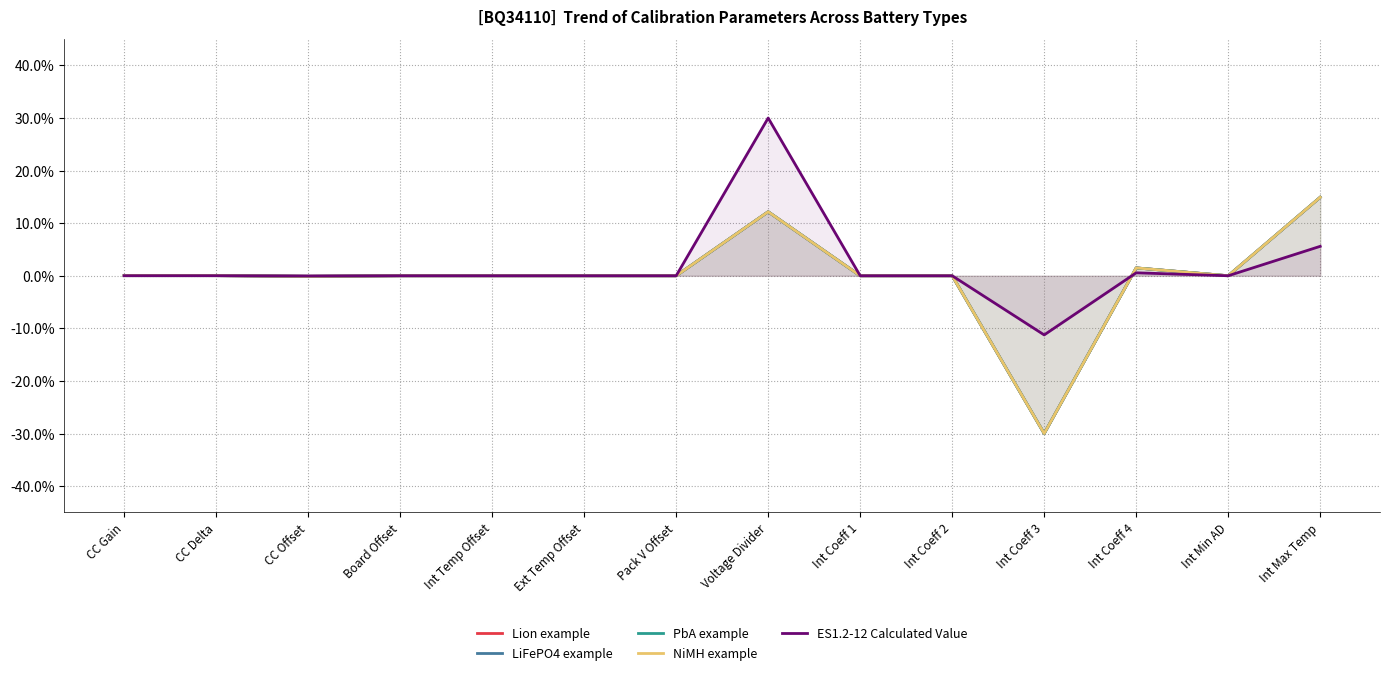

List the series in order of their peak value, lowest first.

Lion example, LiFePO4 example, PbA example, NiMH example, ES1.2-12 Calculated Value